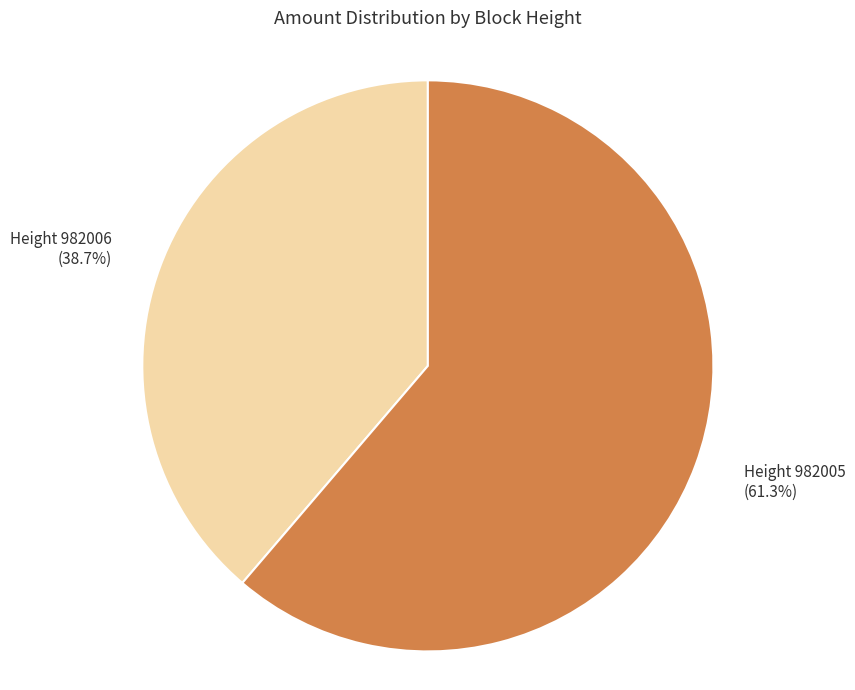

Is there any slice that represents more than half of the pie?

Yes